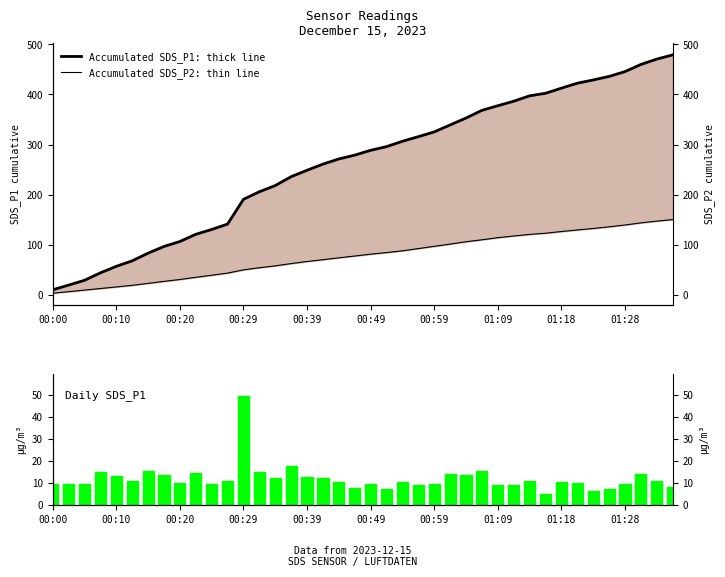

How many groups of bars are there?

40